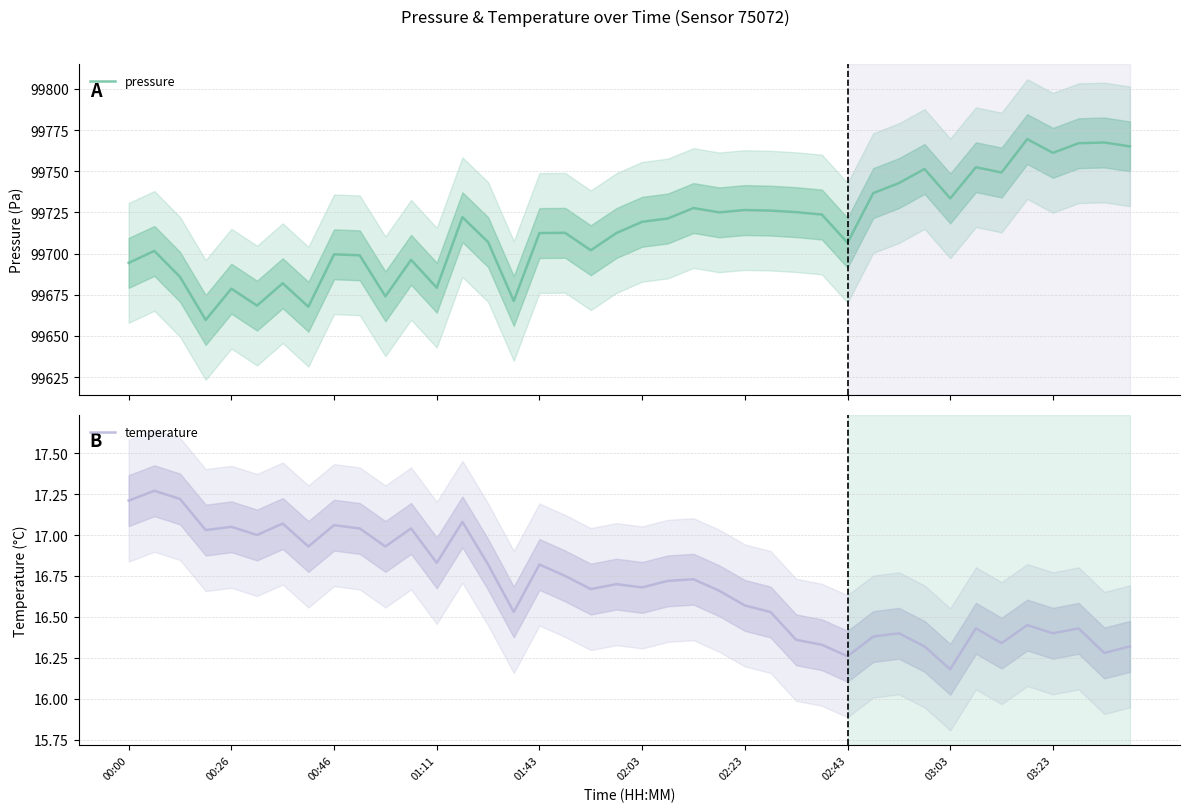

What is the label of the 11th point from the left?

10